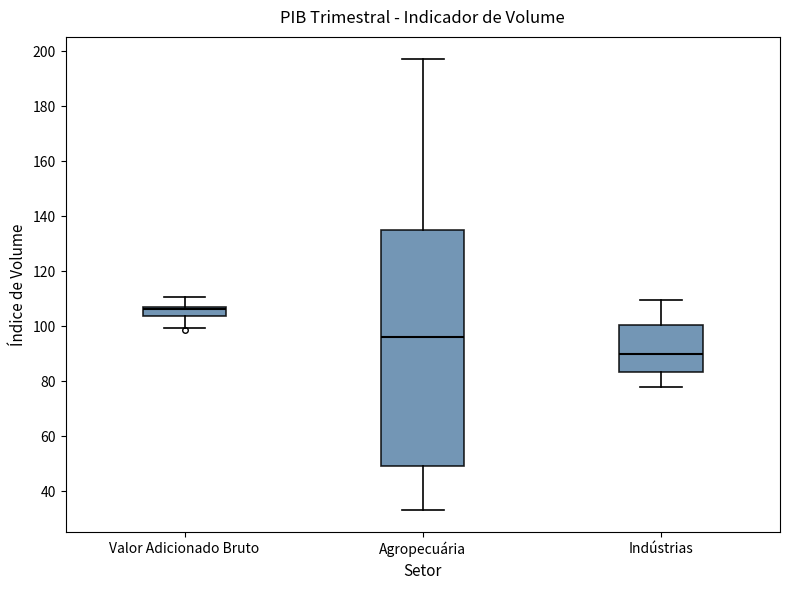

Which box has the lowest median line?

Indústrias